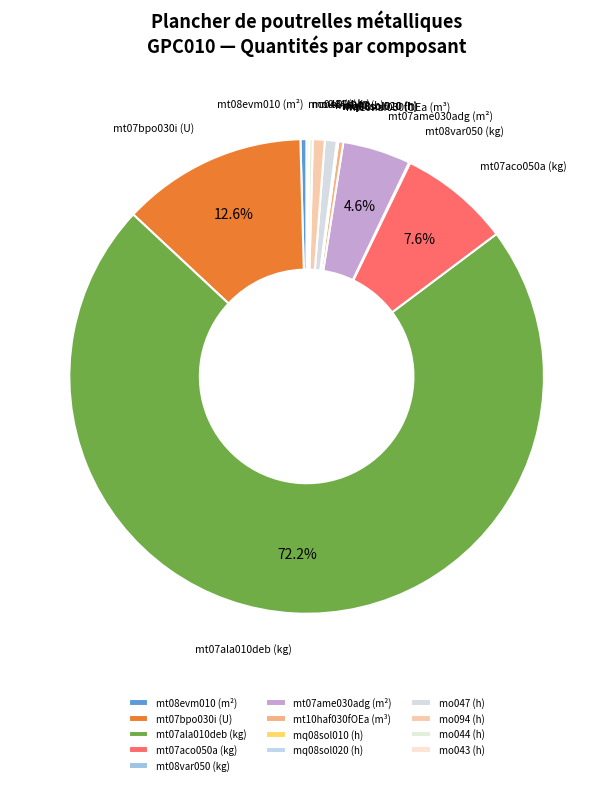

Is there a majority slice in this chart?

Yes